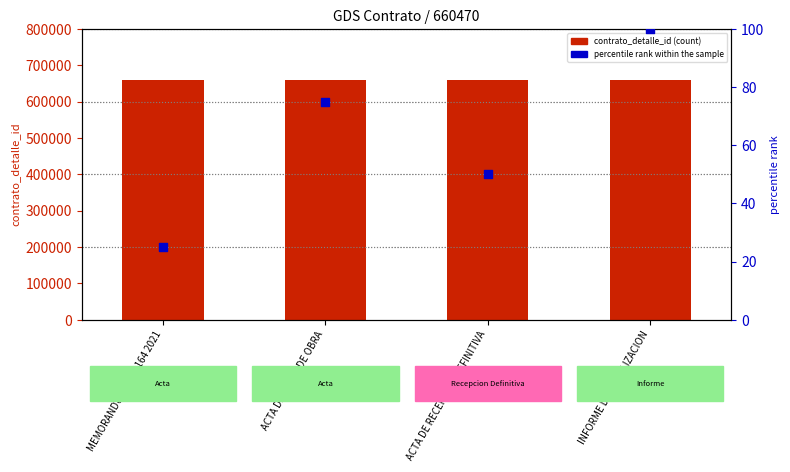

Which series has the largest total across all categories?

contrato_detalle_id